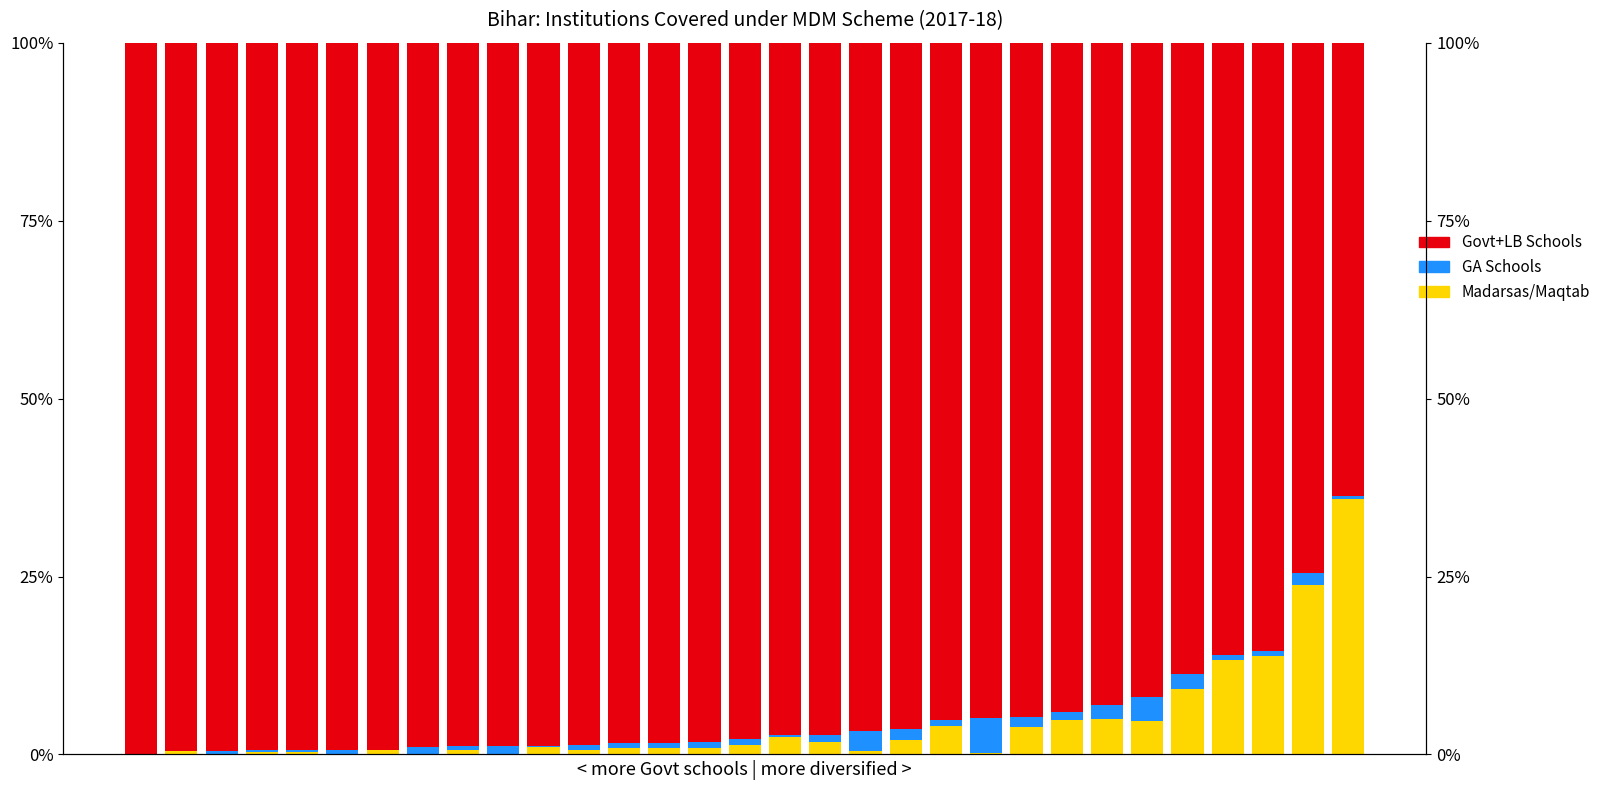

At which category is the sum across all series the highest?

1